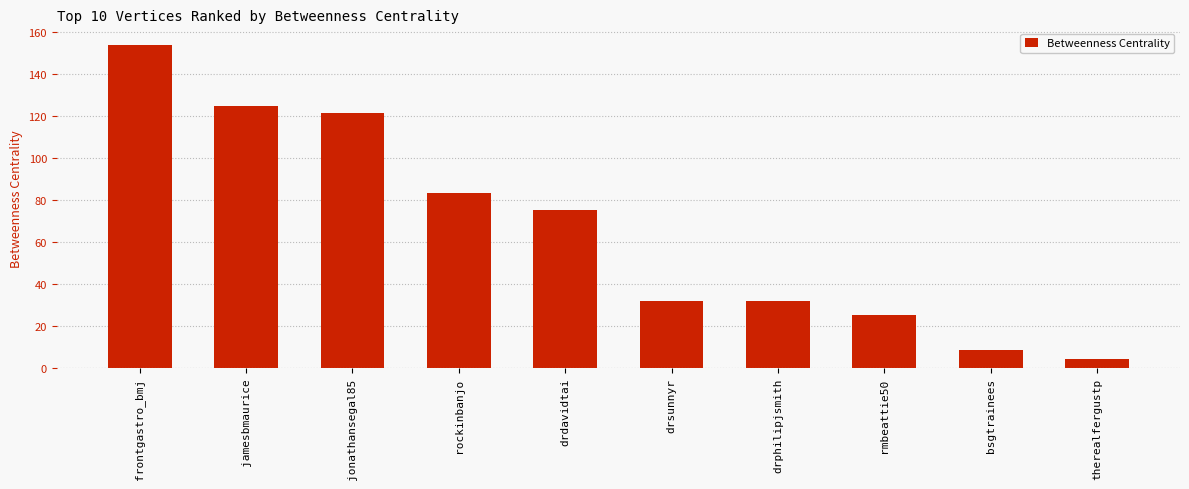

At which label does the data first exceed 75?

frontgastro_bmj